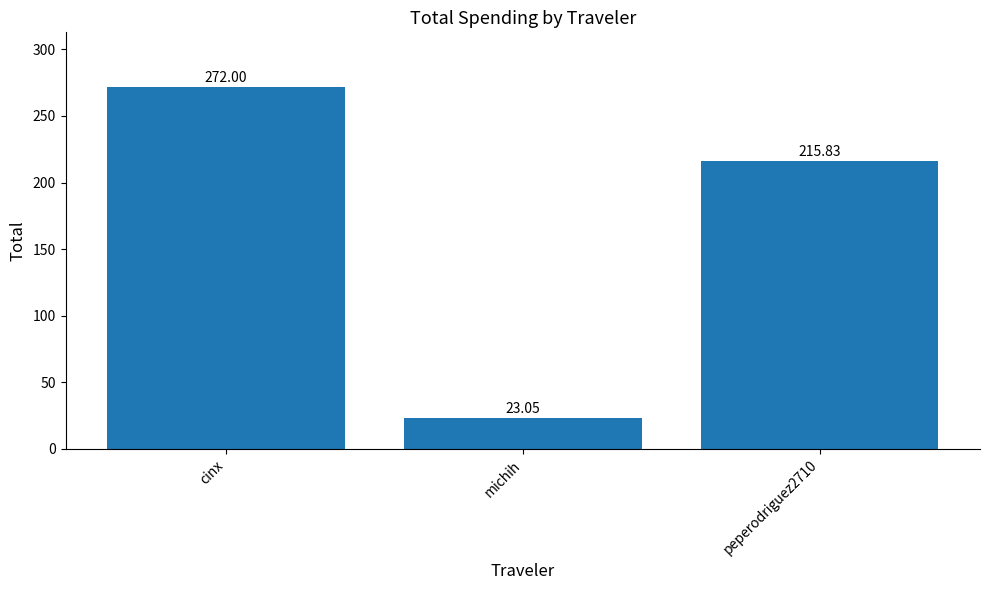

Where does the data first go above 215?

cinx